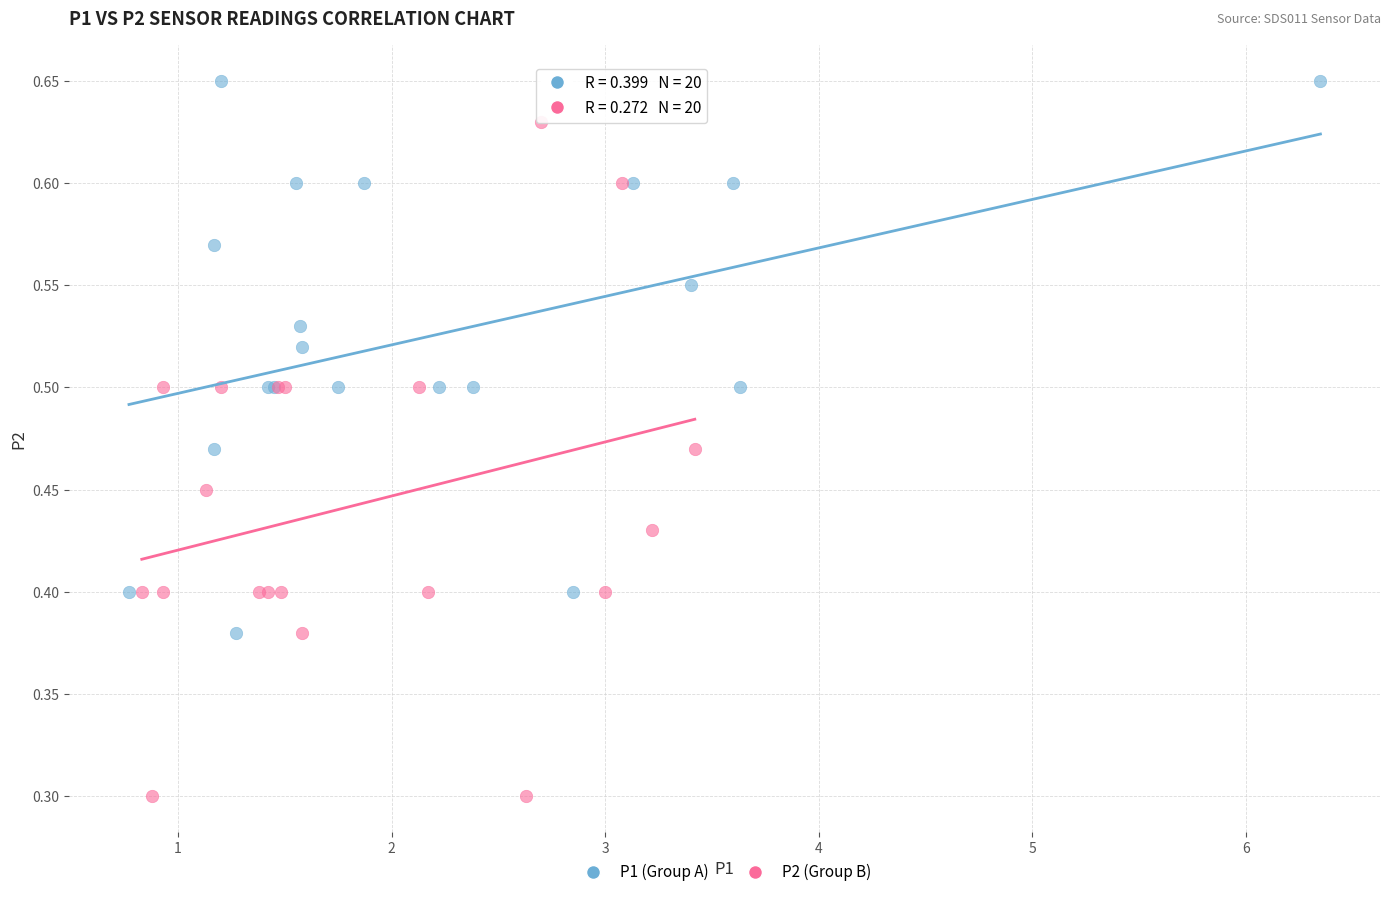

Which series contains the lowest Y value?

P2 (Group B)